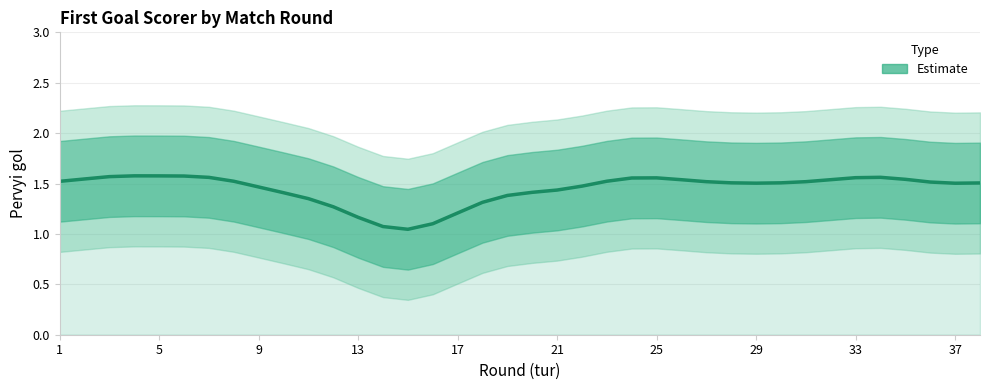

How many interior local valleys (lower than both neighbors) does the data have?

3